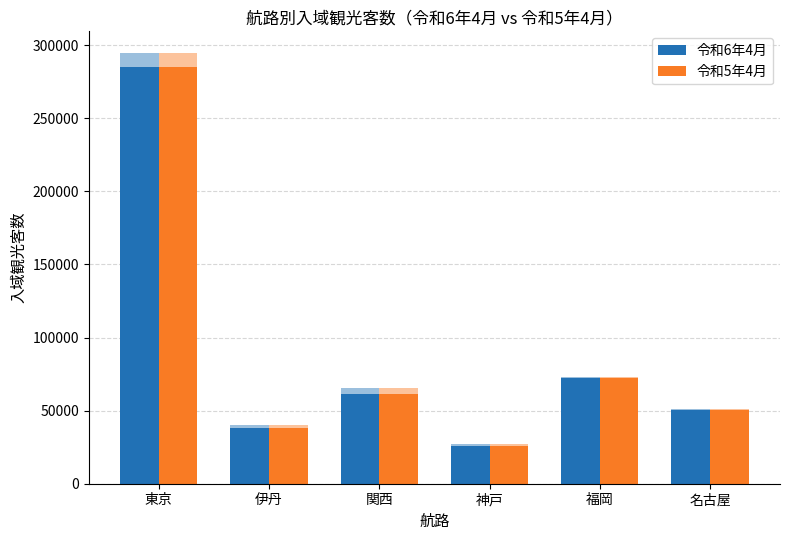

How many values in the 令和5年4月 series are below 65200?

3